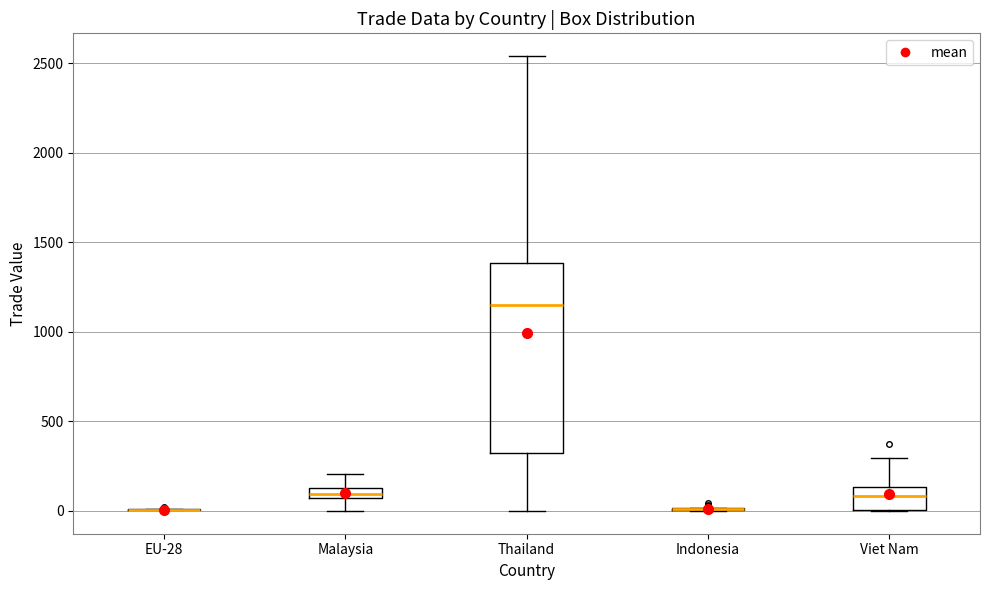

Which box is the tallest, from its lower edge to its upper edge?

Thailand